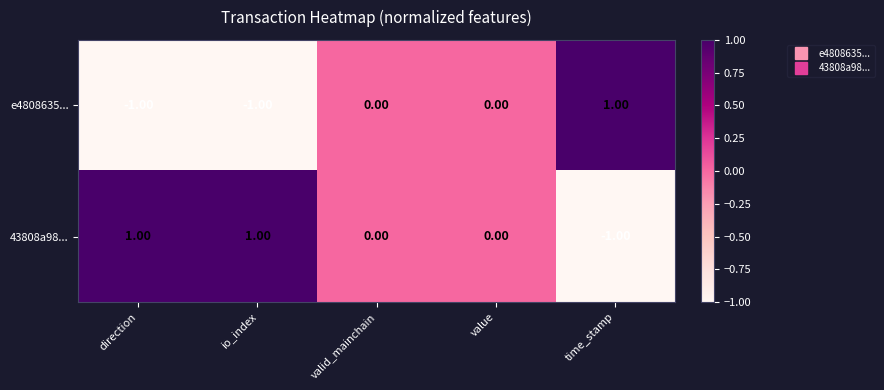

How many data points in 43808a98... are less than 0?

1